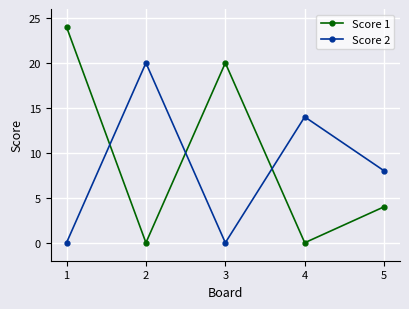

Where is Score 2 nearest to the value 10?

5